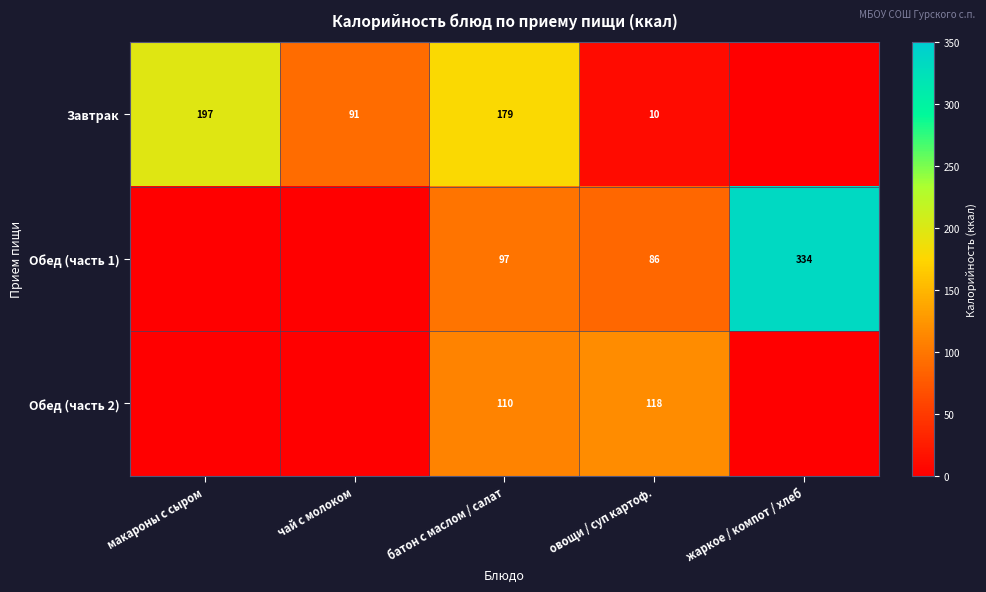

True or false: Завтрак has a value of 7 at овощи / суп картоф..

False